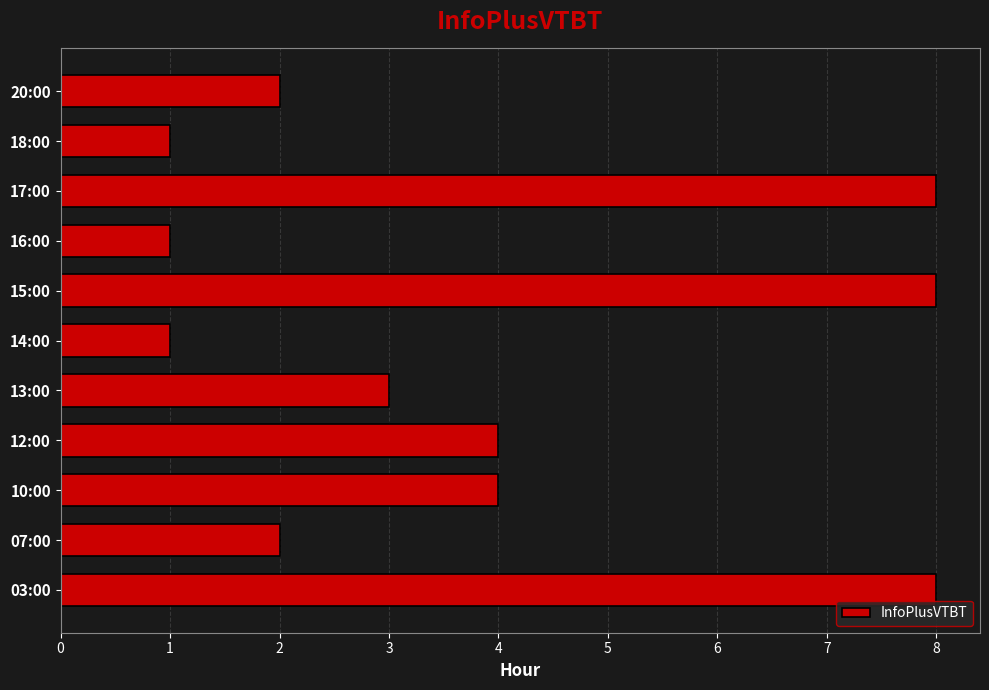

What is the greatest value displayed?

8